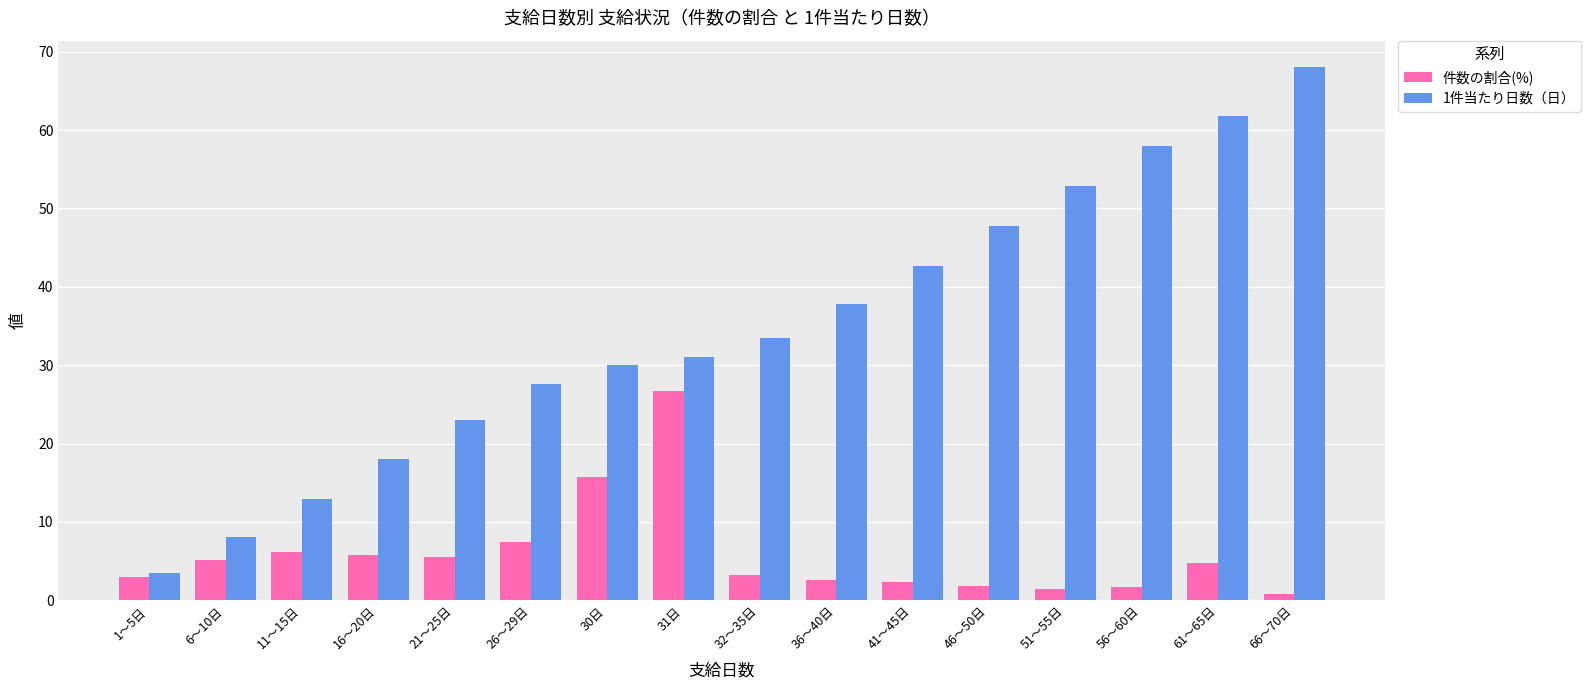

What is the minimum value for 件数の割合(%)?

0.8